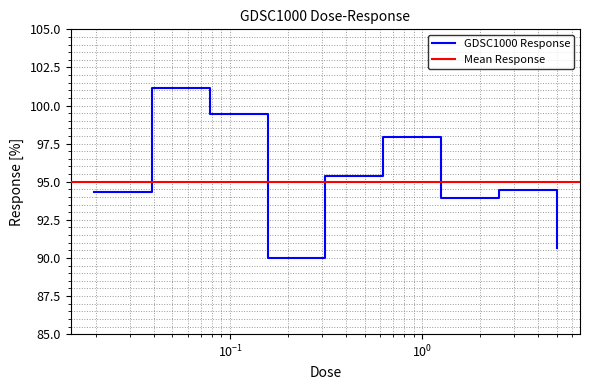

How many points are lower than both their immediate neighbors (excluding endpoints)?

2